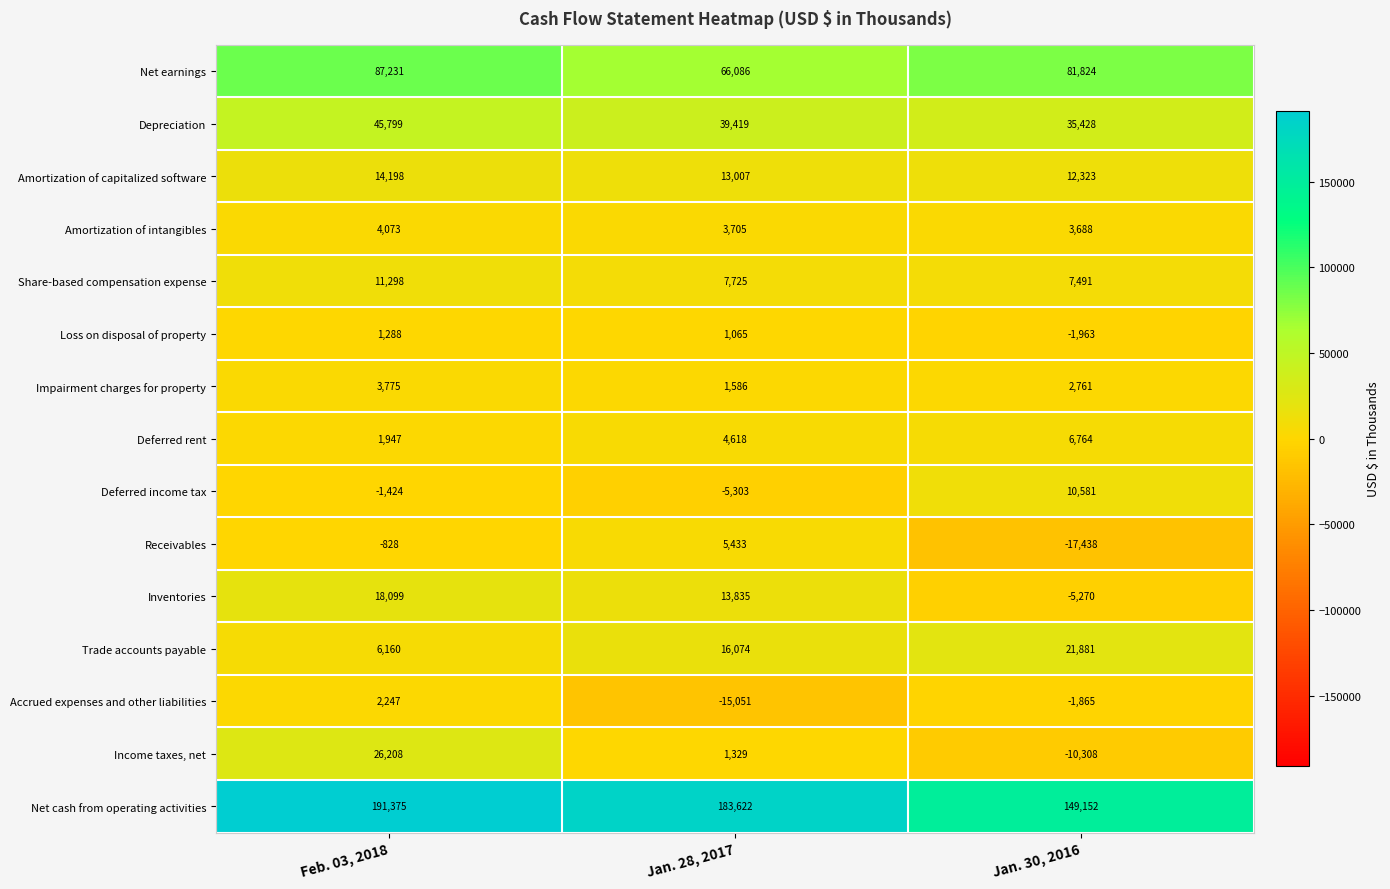

Is the value of Trade accounts payable at Feb. 03, 2018 greater than the value of Share-based compensation expense at Jan. 28, 2017?

No